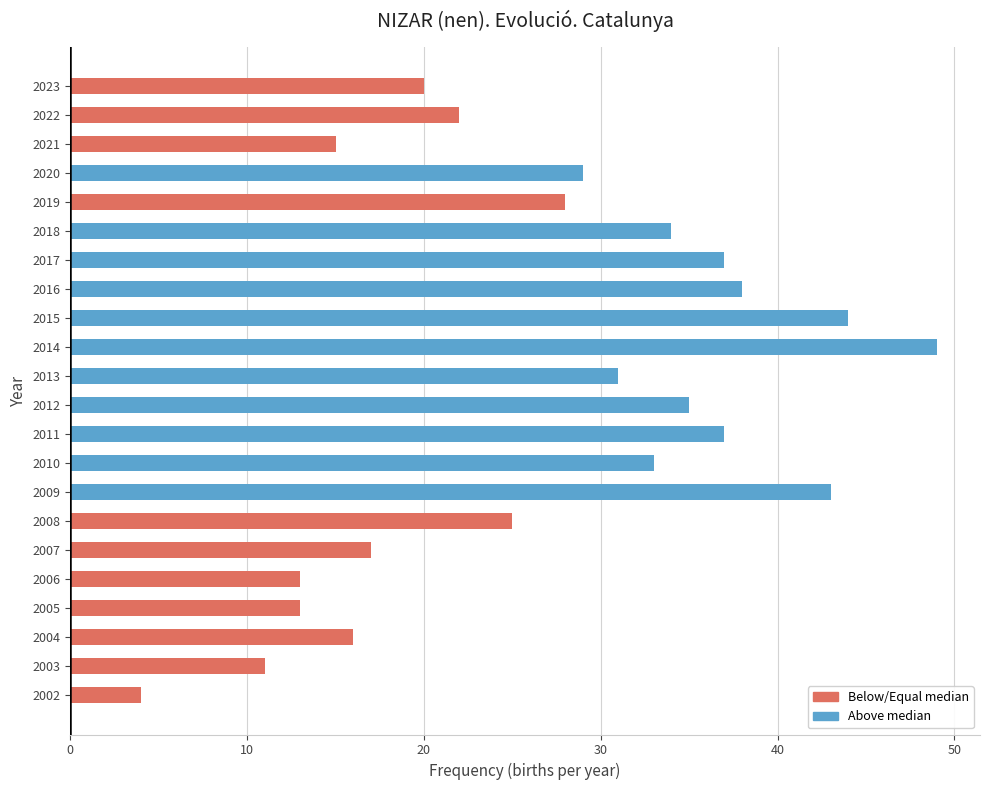

The chart shows a value of 7 at 2012. True or false?

False